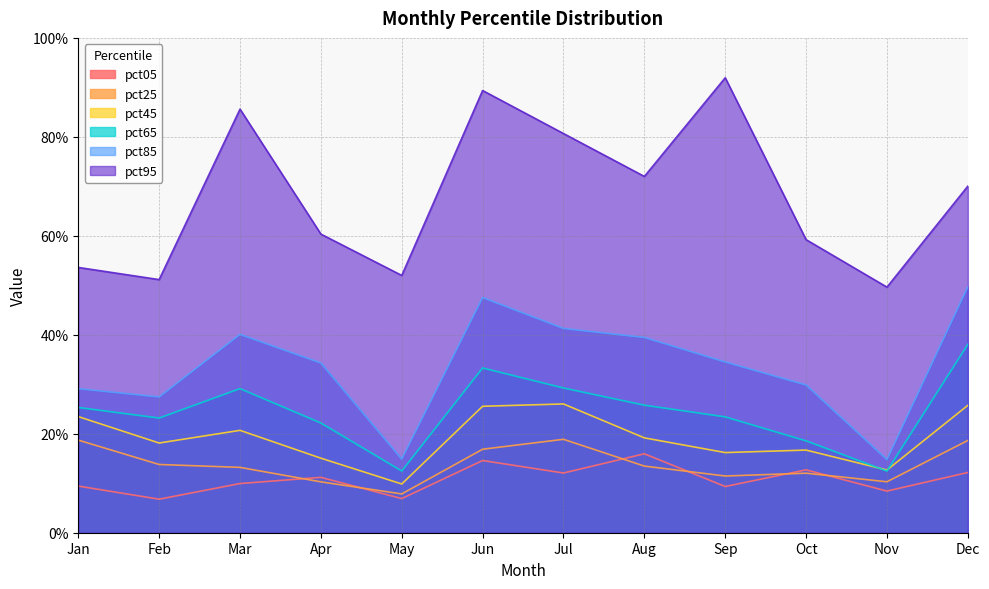

What is the difference between the highest and lowest values at Dec?

0.6